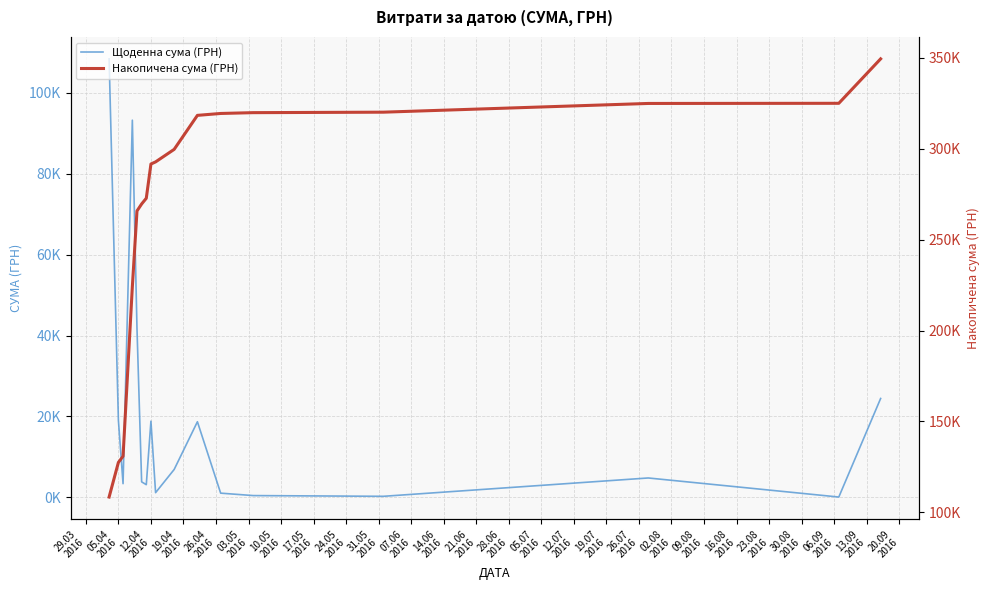

What is the average value of the Щоденна сума (ГРН) series?

20559.1